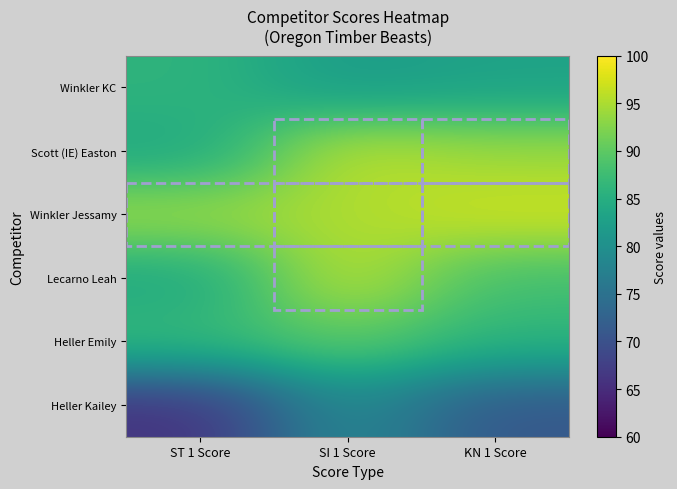

What is the maximum value shown in the chart?

97